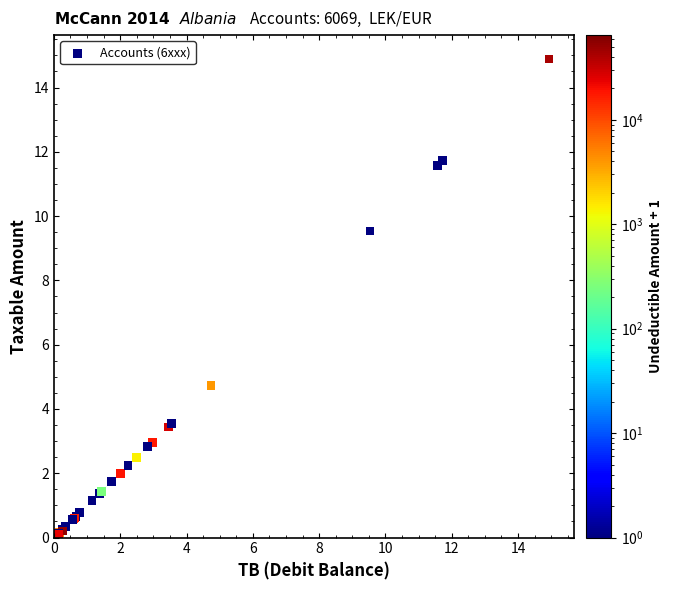

What Y value in the scatter plot is closest to 7?

4.7